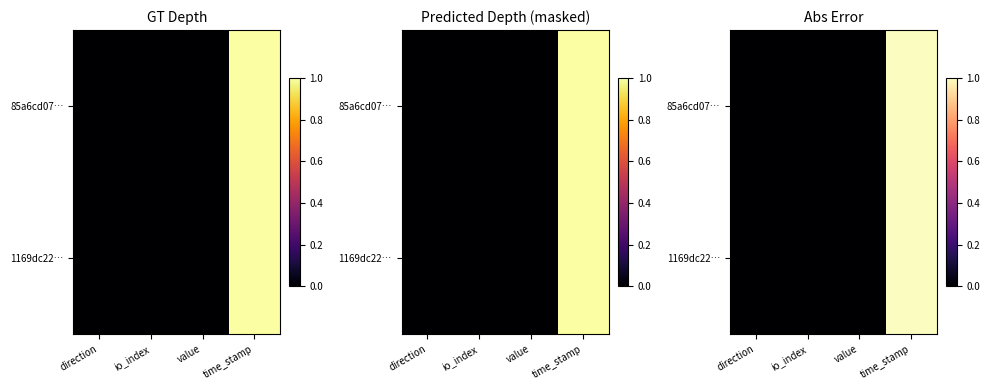

The value of 1169dc22… at time_stamp is 1.0. True or false?

True